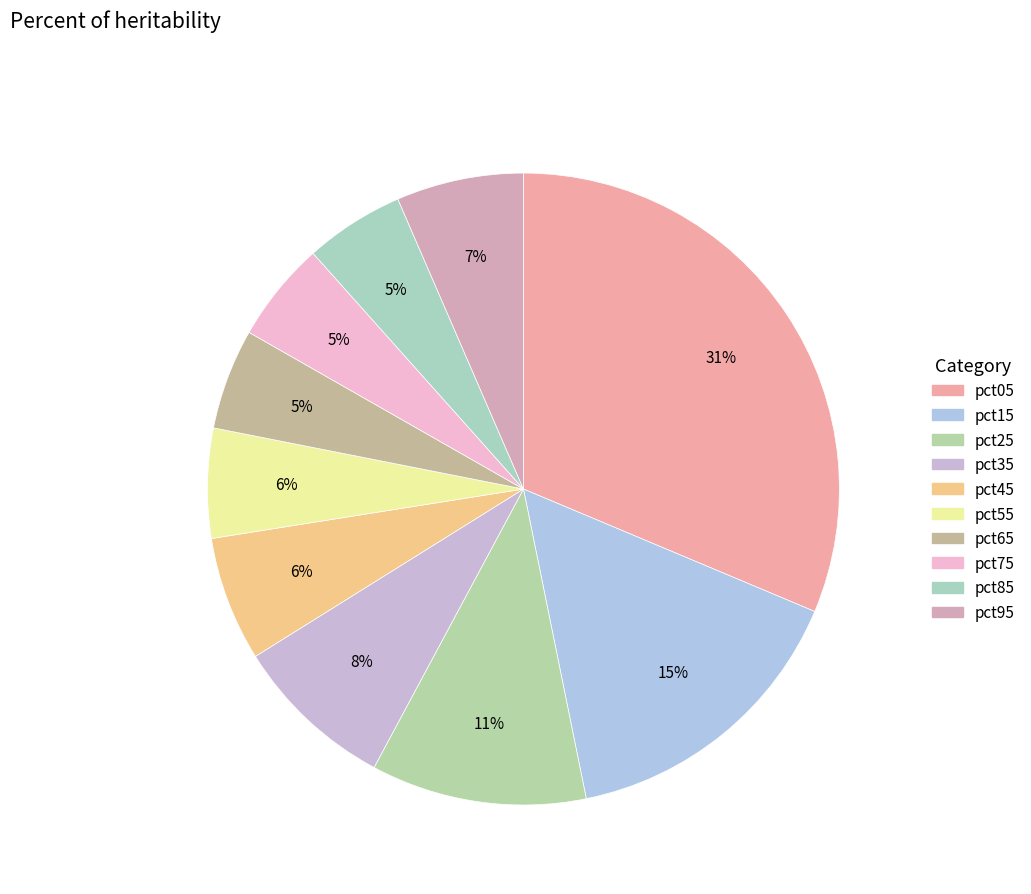

How many segments does this pie chart have?

10